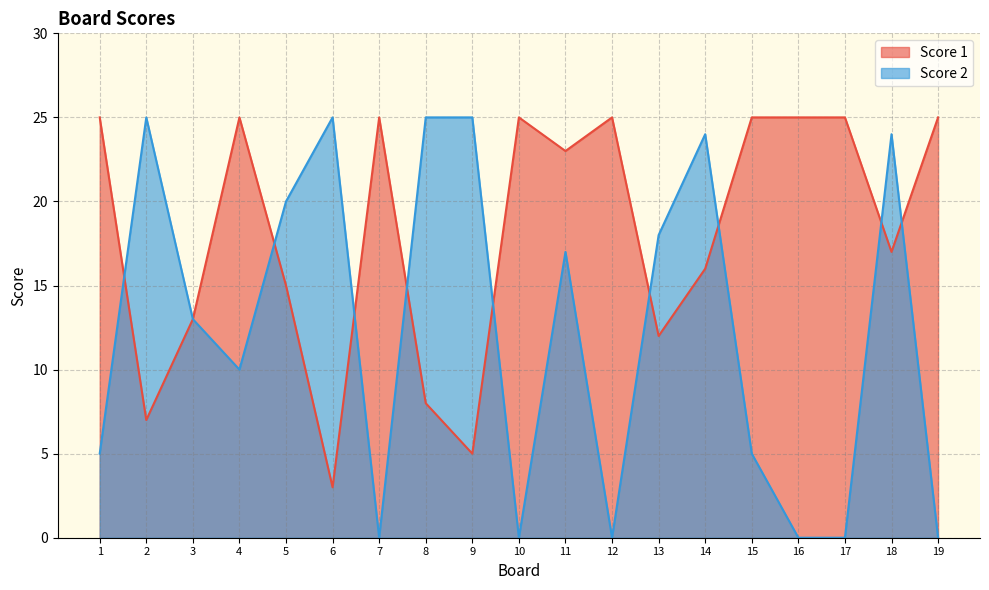

Is it true that Score 2 equals 13 at 16?

False